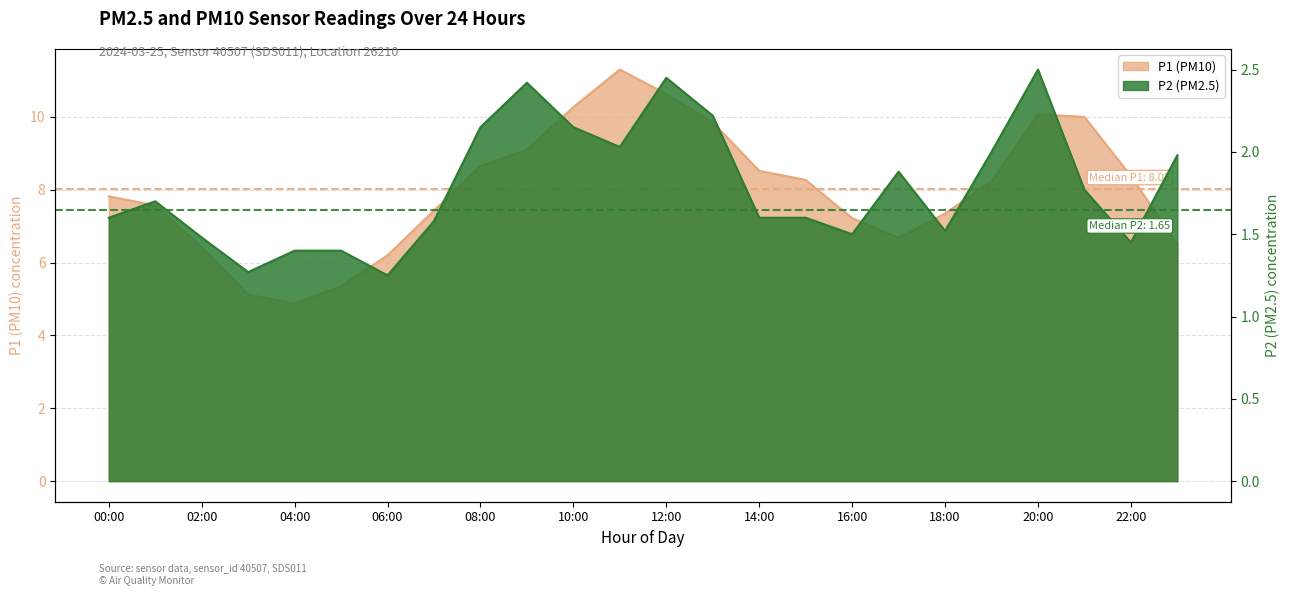

List the labels in order of P1 value, smallest first.

04:00, 03:00, 05:00, 06:00, 02:00, 23:00, 17:00, 16:00, 18:00, 07:00, 01:00, 00:00, 19:00, 15:00, 22:00, 14:00, 08:00, 09:00, 13:00, 21:00, 20:00, 10:00, 12:00, 11:00